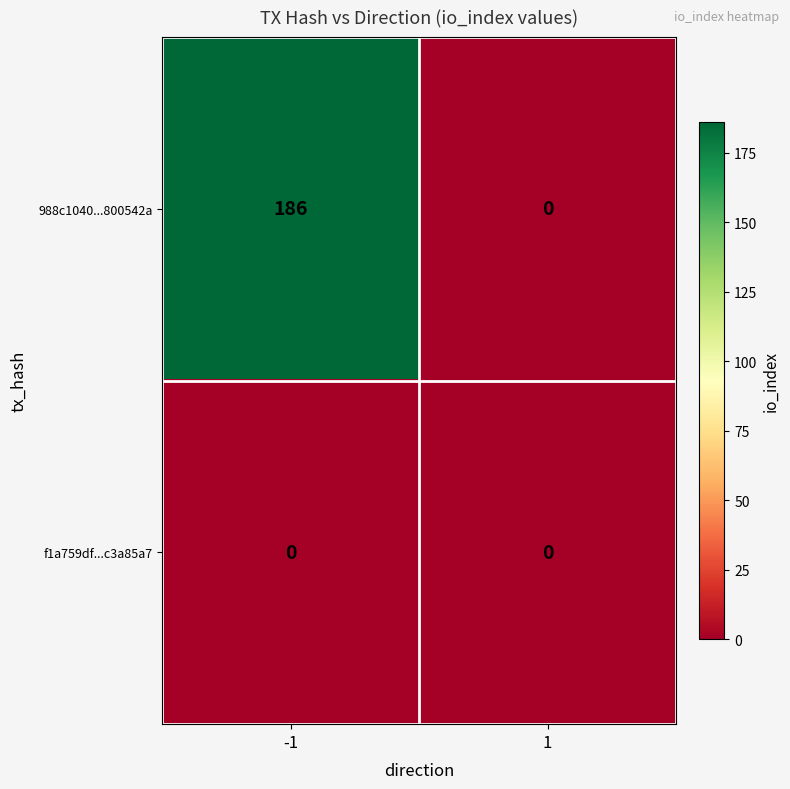

Which label corresponds to the largest value in the chart?

-1